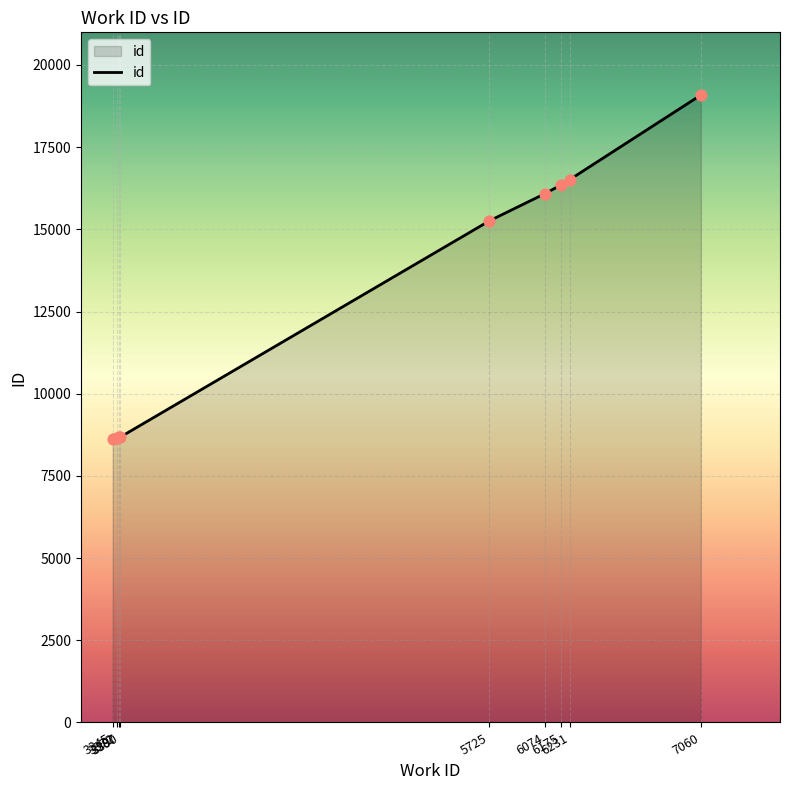

Between 3390 and 6231, which is larger?

6231